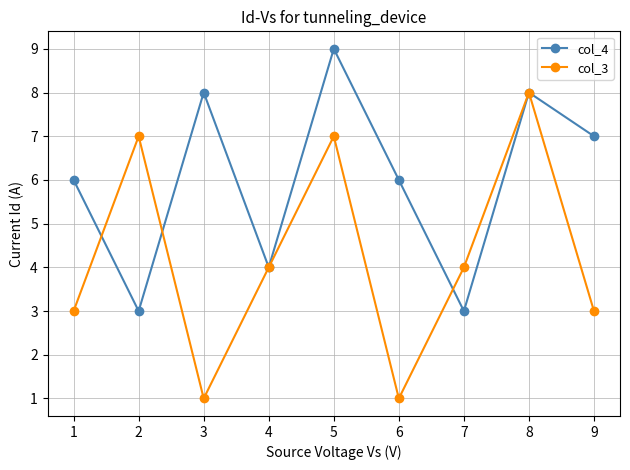

What is the total value across all series at 3?

9